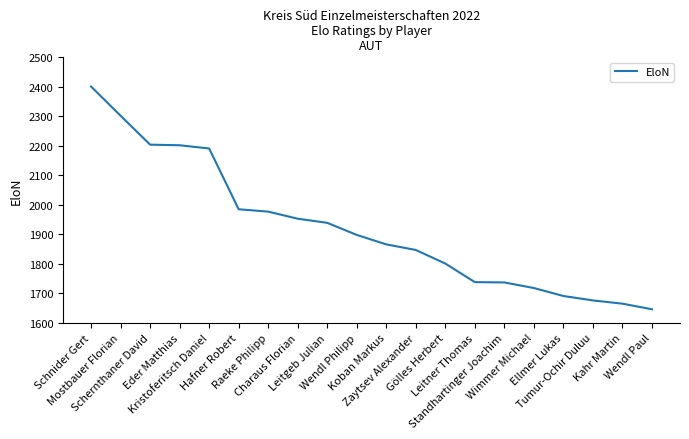

What is the maximum value shown in the chart?

2401